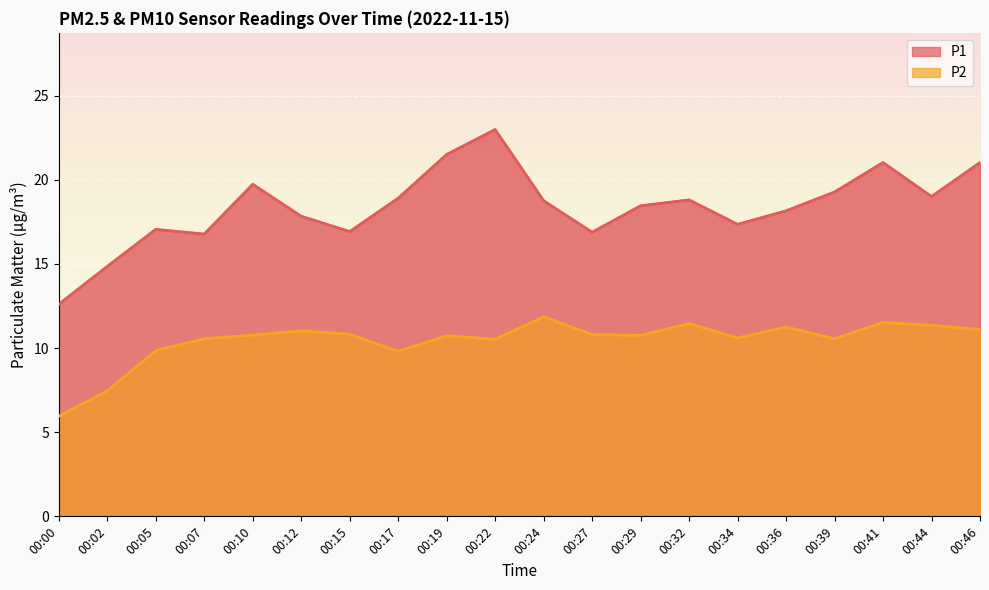

True or false: P2 and P1 intersect in this chart.

False